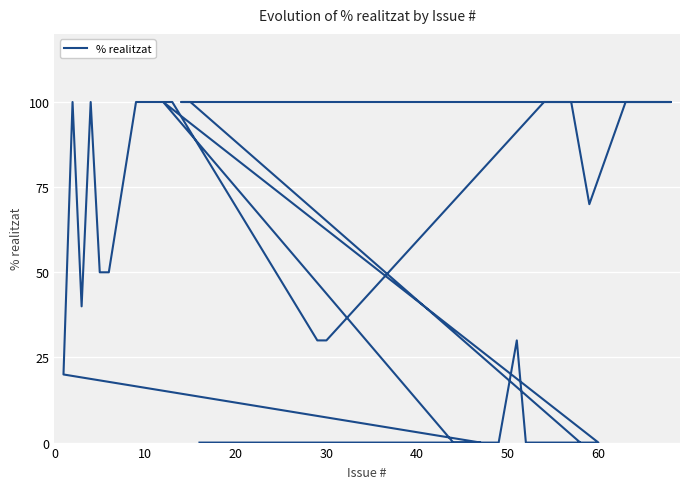

How many distinct data groups are displayed?

1